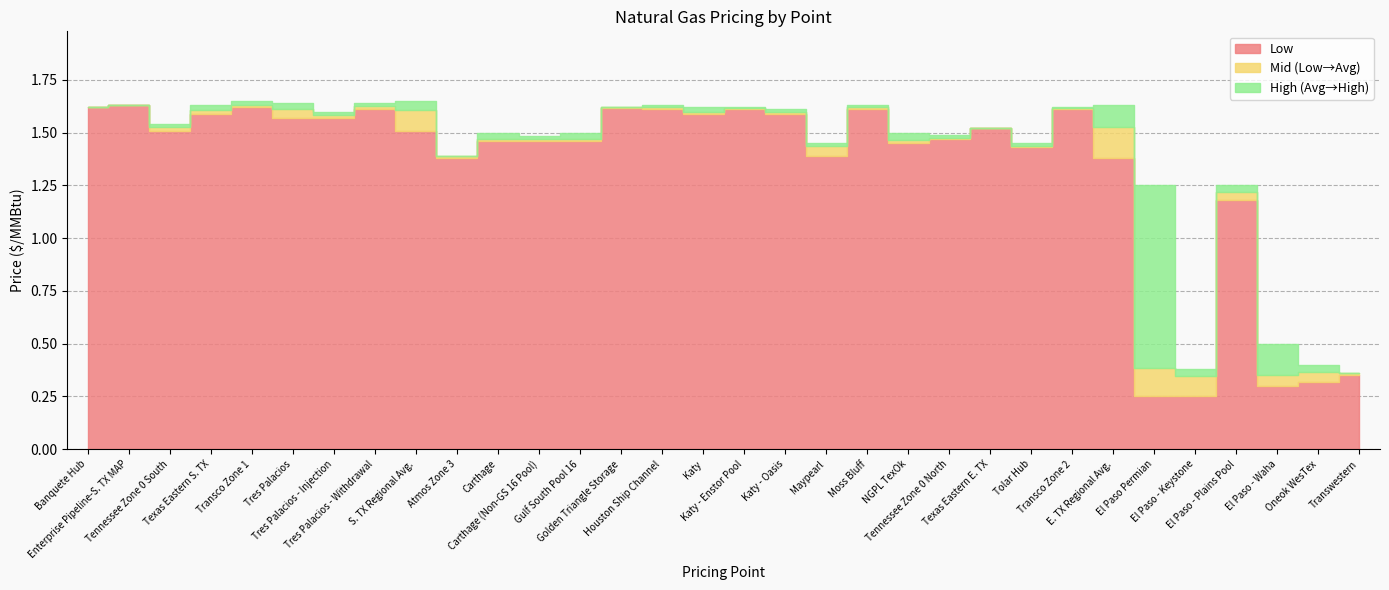

List the series in order of their overall mean, lowest first.

Low, Average, High